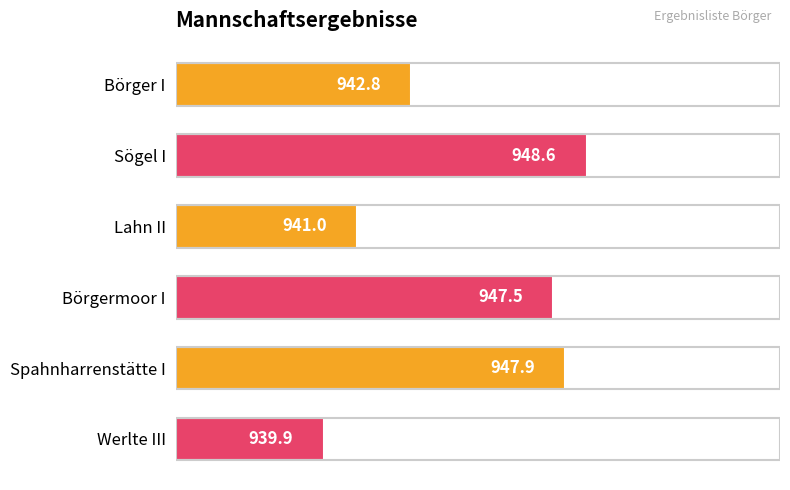

Rank the categories by value from highest to lowest.

Sögel I, Spahnharrenstätte I, Börgermoor I, Börger I, Lahn II, Werlte III